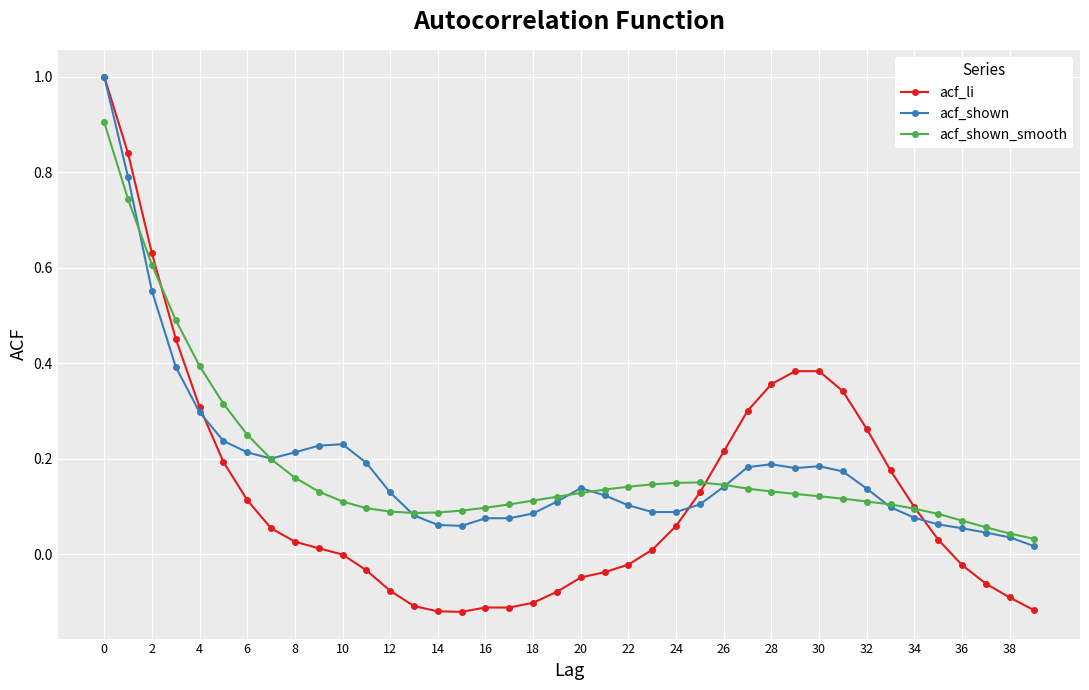

Which series has the widest spread of values?

acf_li